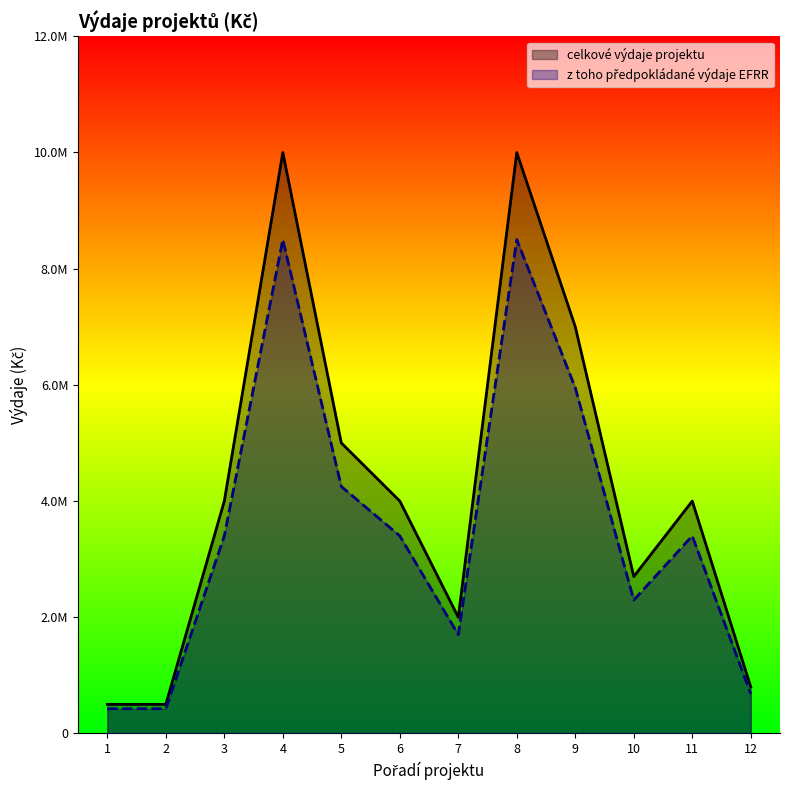

How many data points does each series have?

12